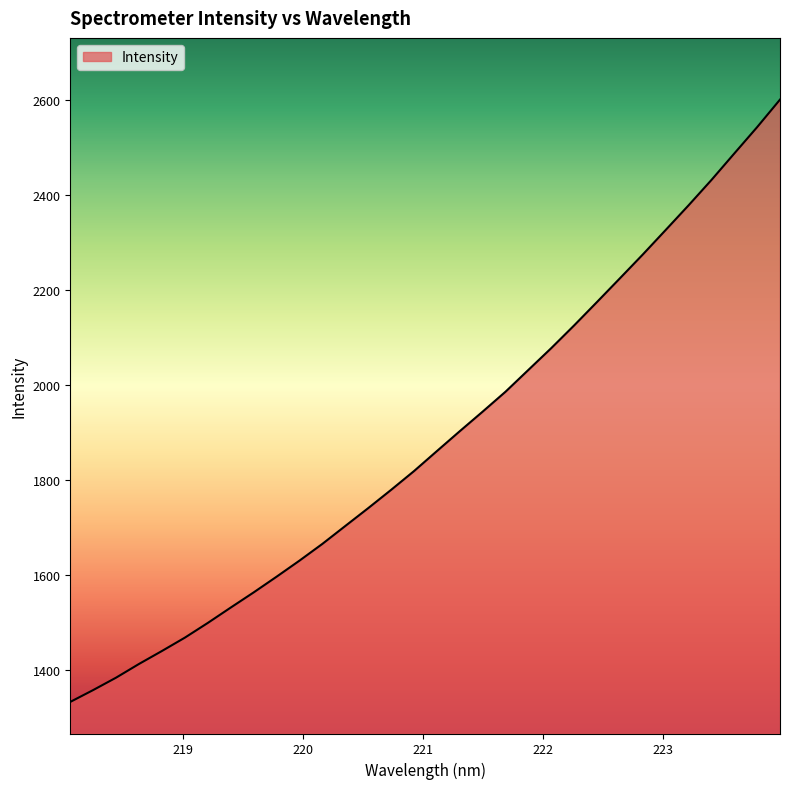

What is the average value?

1883.8